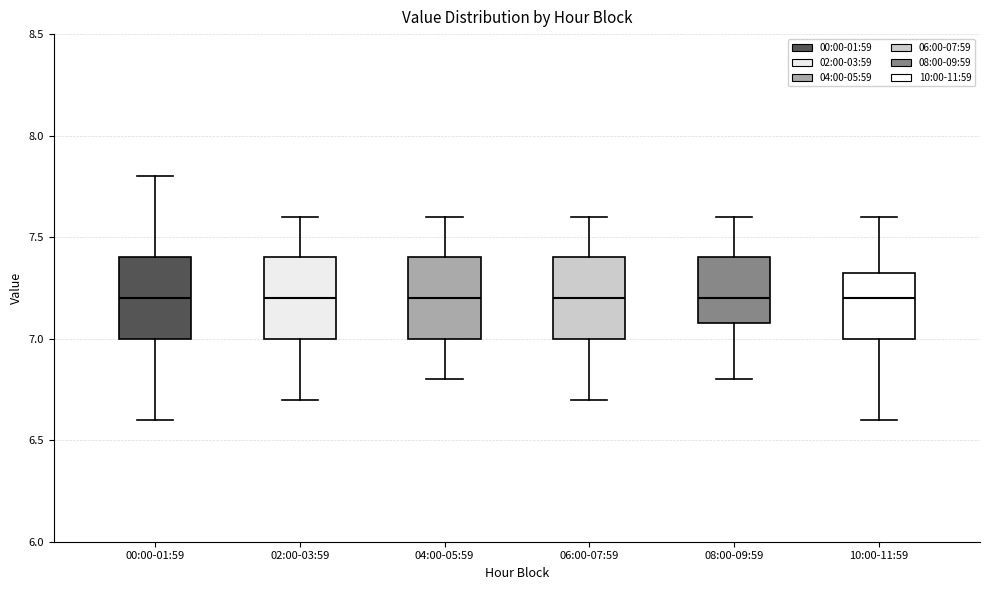

Reading left to right, transcribe this box plot: for each box, give where its median line is, the range the box spans, and where its two whiskers end, as read against the y-axis. The values are not printed on the chart, so give them approximately, as read against the axis.

00:00-01:59: median 7.20, box 7.00 to 7.40, whiskers 6.60 to 7.80
02:00-03:59: median 7.20, box 7.00 to 7.40, whiskers 6.70 to 7.60
04:00-05:59: median 7.20, box 7.00 to 7.40, whiskers 6.80 to 7.60
06:00-07:59: median 7.20, box 7.00 to 7.40, whiskers 6.70 to 7.60
08:00-09:59: median 7.20, box 7.10 to 7.40, whiskers 6.80 to 7.60
10:00-11:59: median 7.20, box 7.00 to 7.35, whiskers 6.60 to 7.60